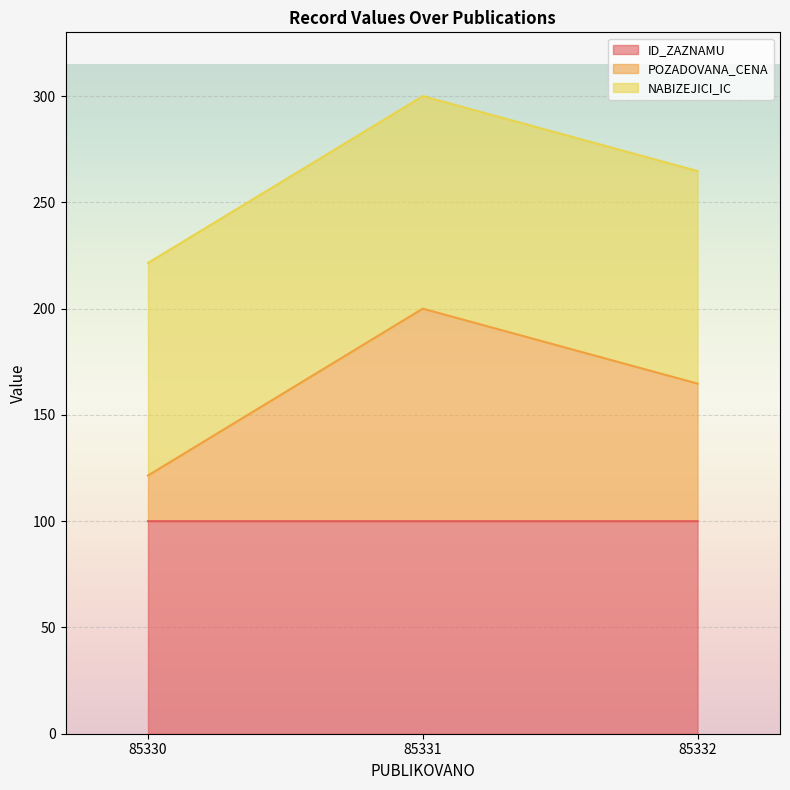

At which label is ID_ZAZNAMU closest to 99?

85330